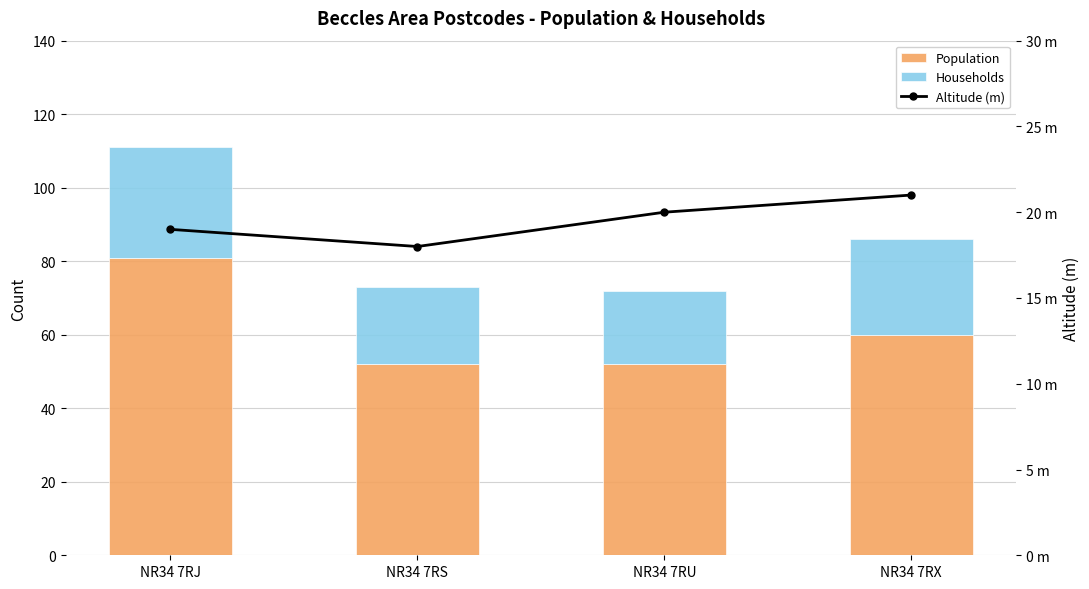

How many data points in Altitude are less than 20?

2